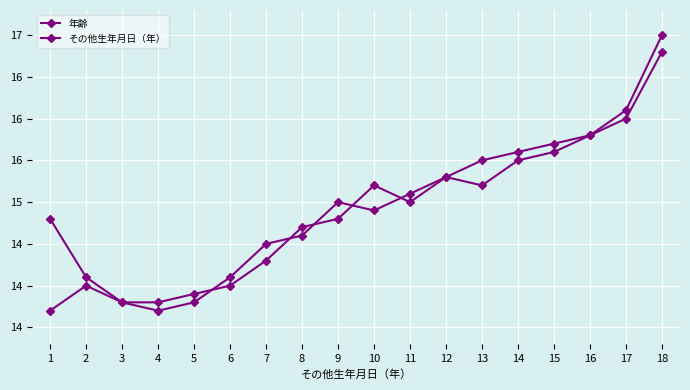

What is the value of the その他生年月日（年） point at the 13th from the left?

15.2